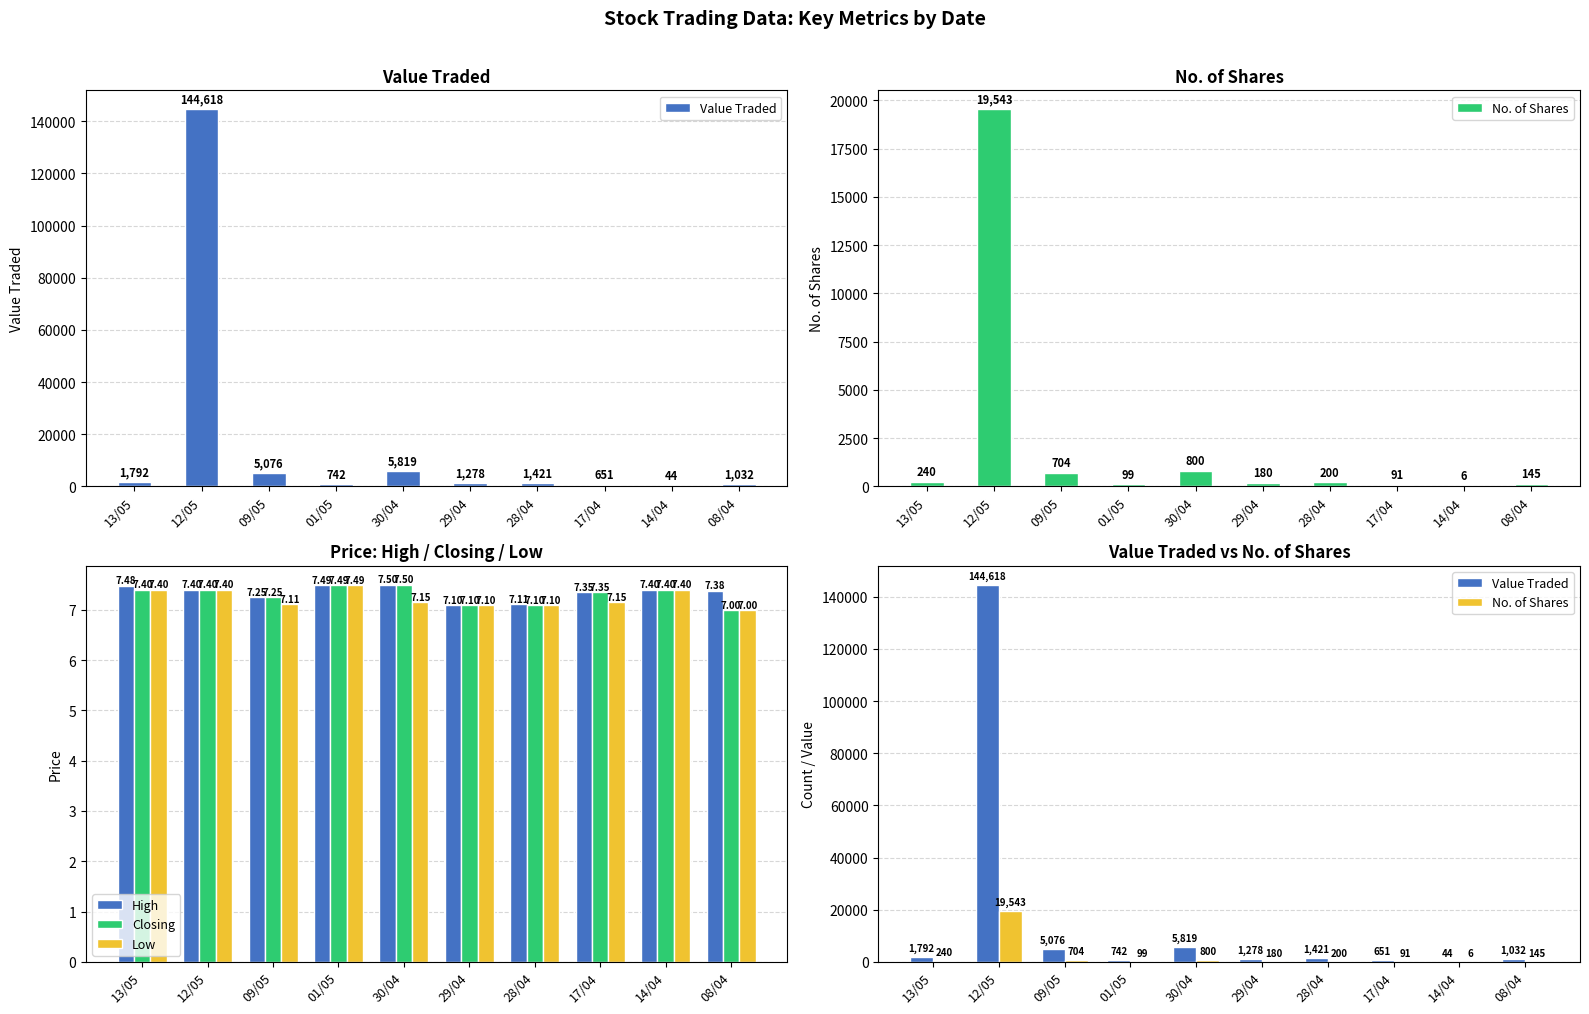

What position from the left is 12/05?

2